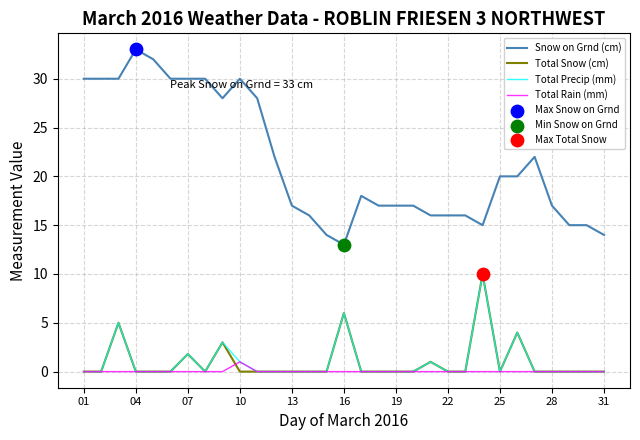

What is the maximum value for Total Rain (mm)?

1.0